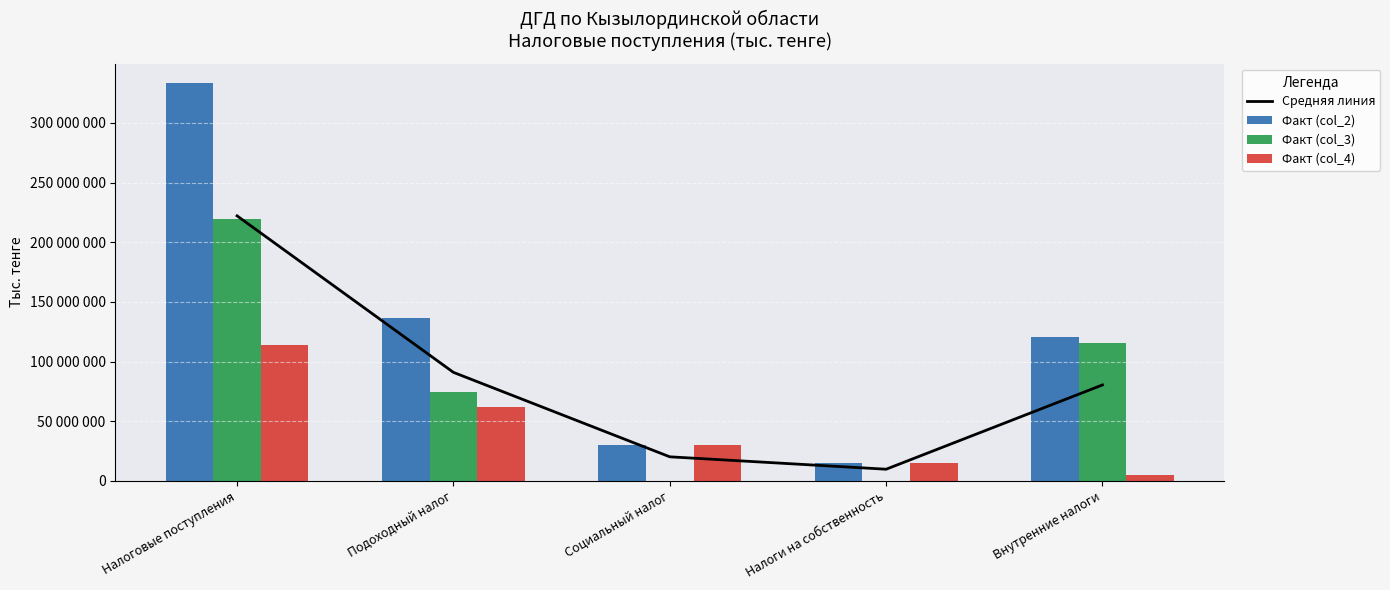

What is the total value across all series at Подоходный налог?

363580140.0